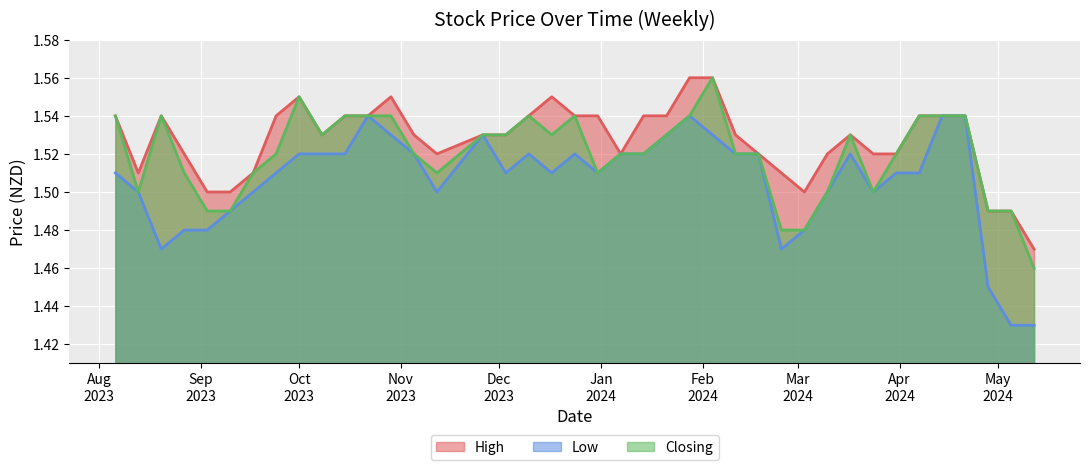

Which series has the largest total across all categories?

High